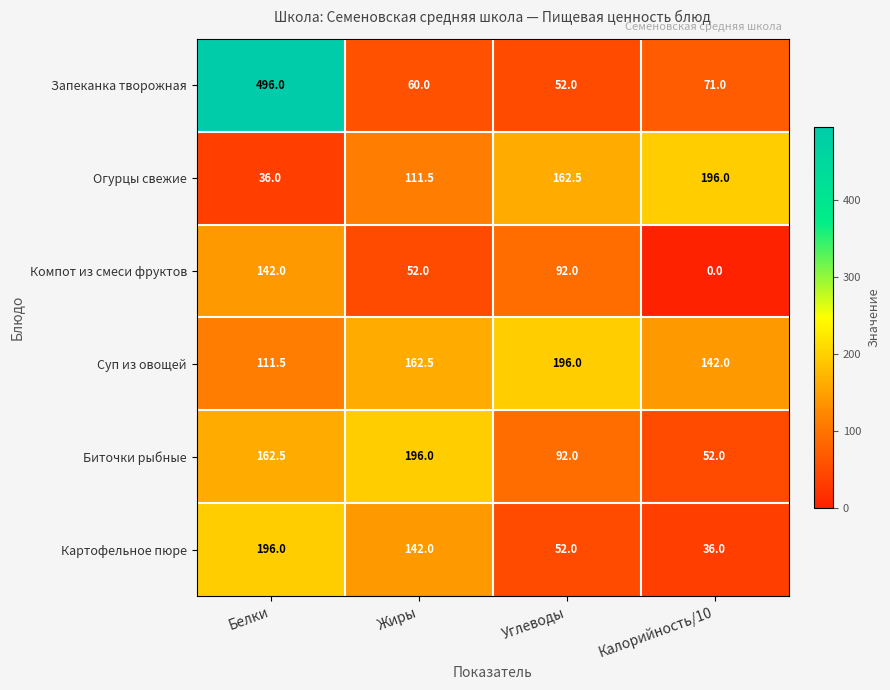

How many Компот из смеси фруктов values are between 52 and 142?

3